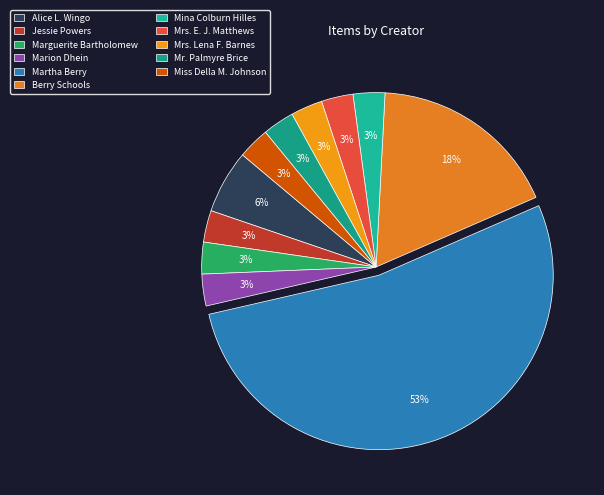

To the nearest percent, what percentage of the pie is Mrs. Lena F. Barnes?

3%